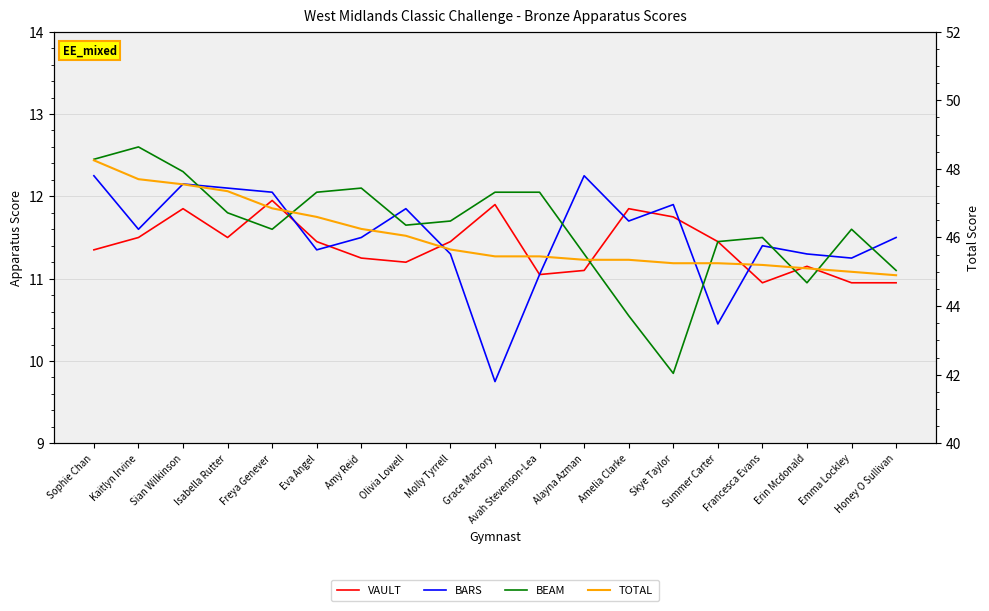

The VAULT series shows 11.2 at Erin Mcdonald. True or false?

True